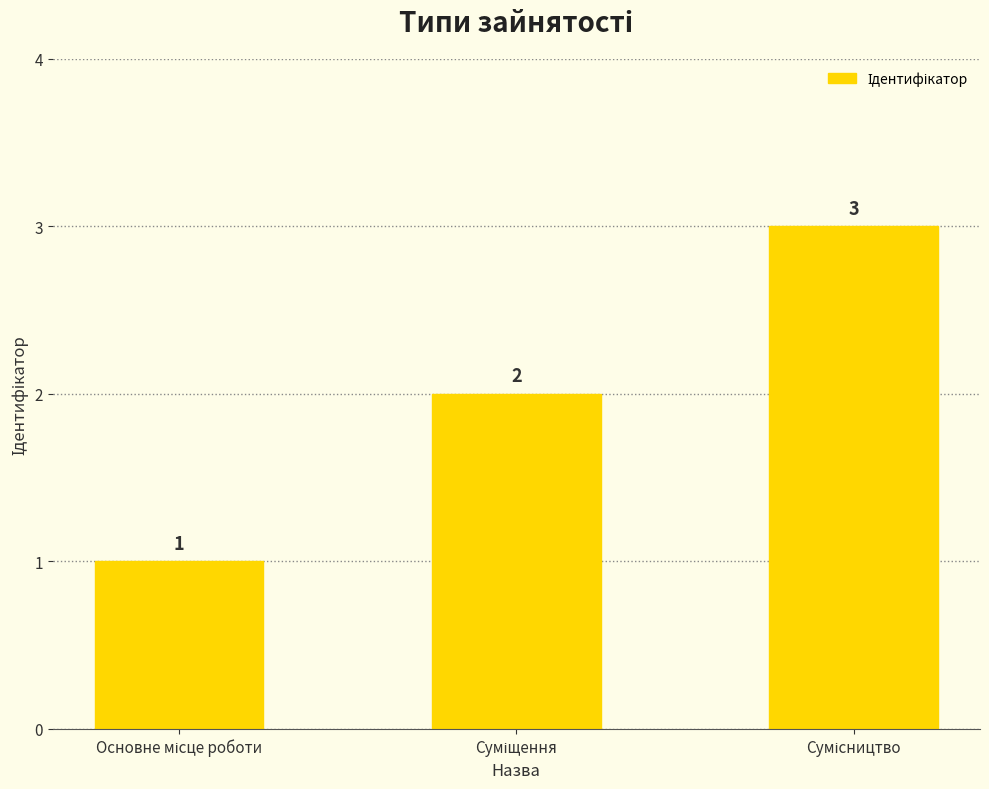

What is the sum of all values?

6